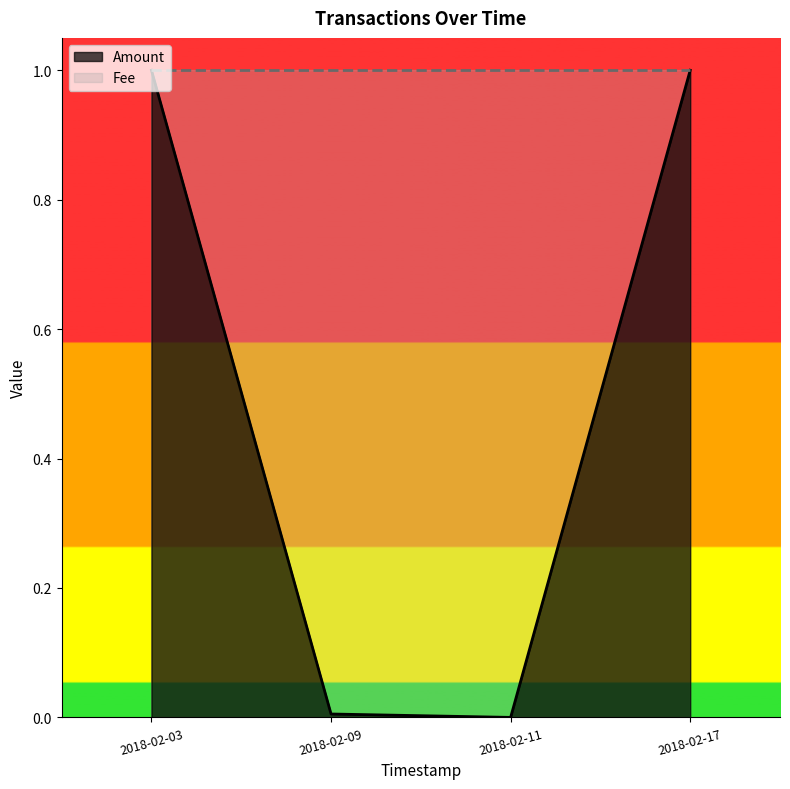

List the series in order of their overall mean, lowest first.

Amount, Fee